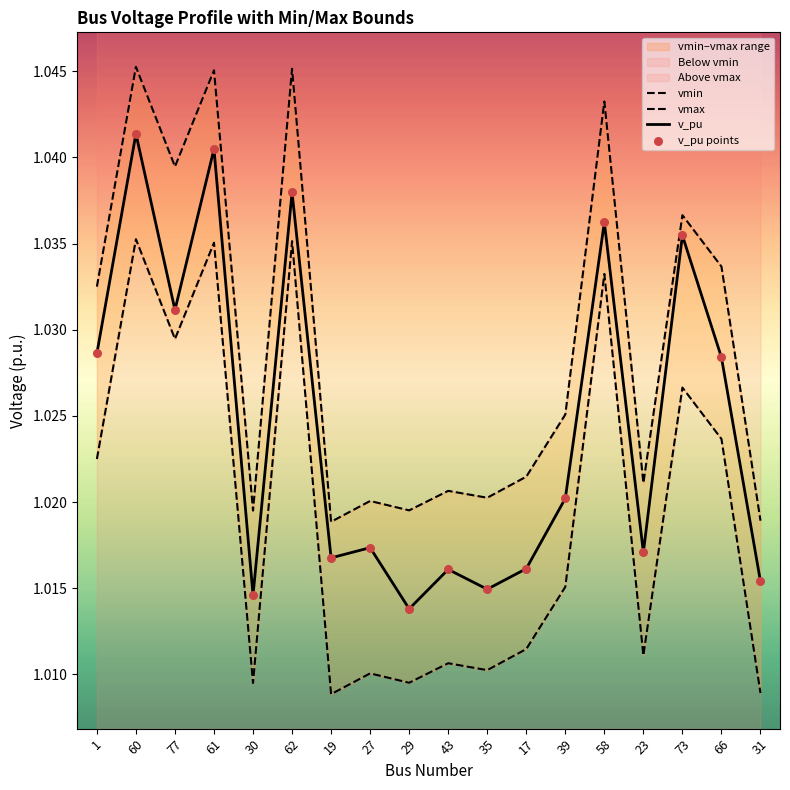

Which series has the largest Y range (max minus min)?

v_pu